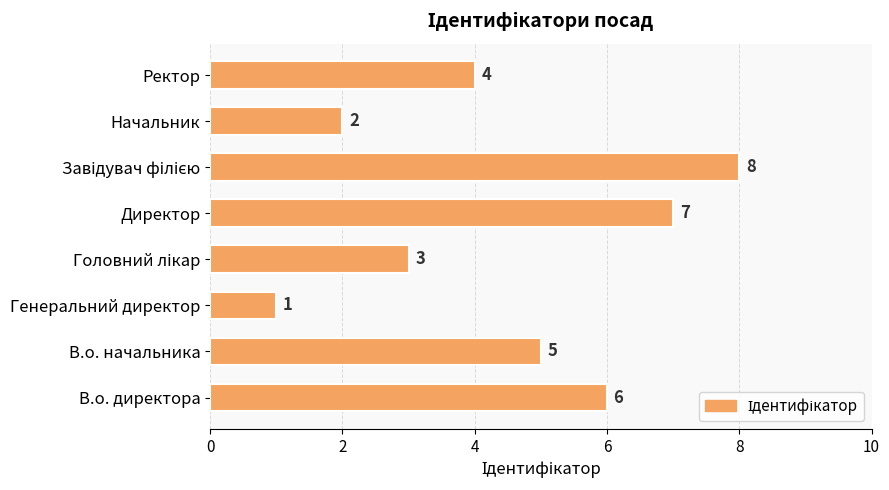

What is the sum of the values at В.о. начальника and Генеральний директор?

6